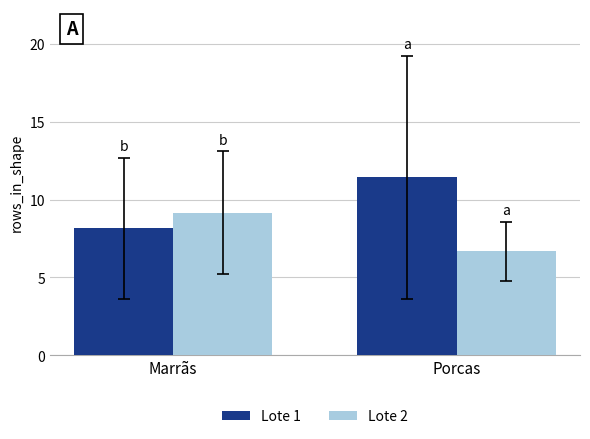

Which series has the largest total across all categories?

Lote 1